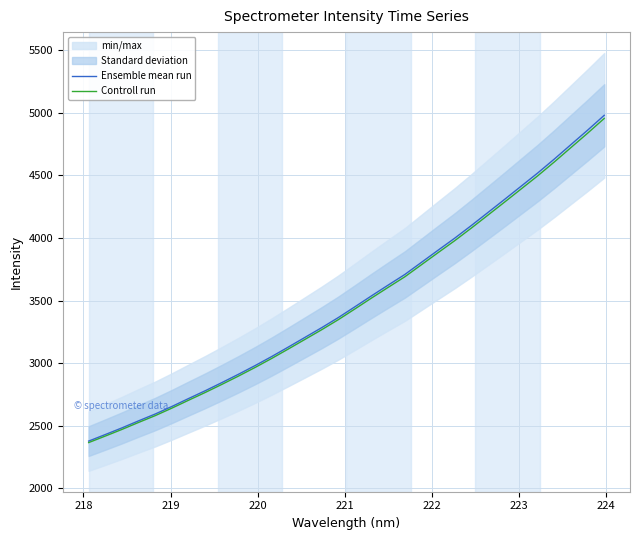

What is the highest value of the Controll run series?

4955.1